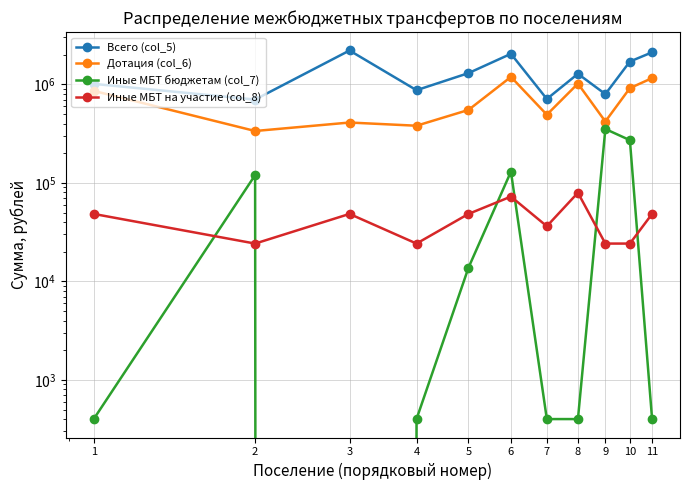

What are all the series names shown in the legend?

Всего (col_5), Дотация (col_6), Иные МБТ бюджетам (col_7), Иные МБТ на участие (col_8)